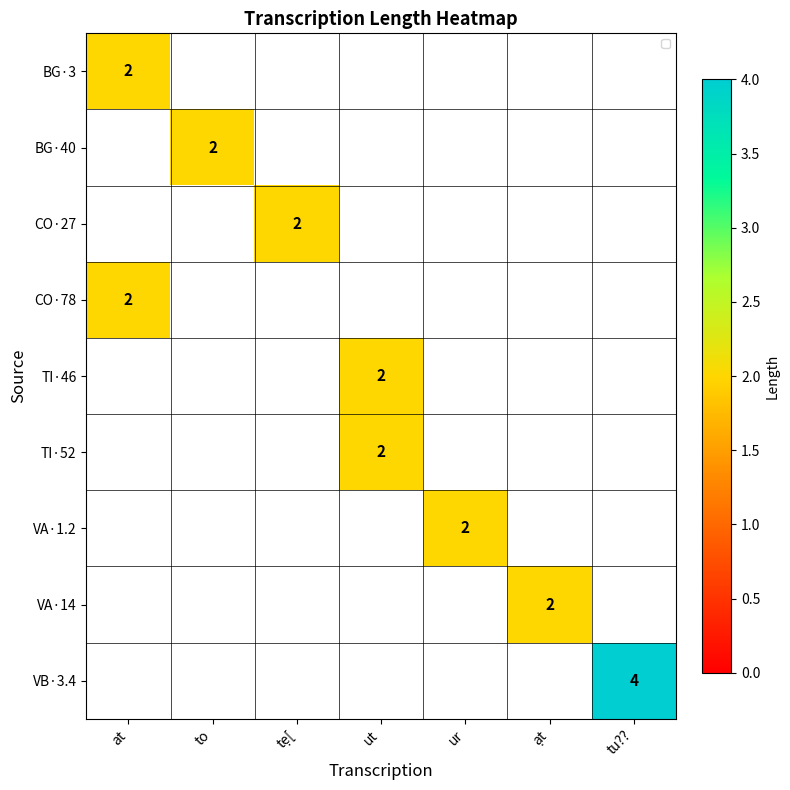

Between tẹ[ and ur, which is larger?

ur